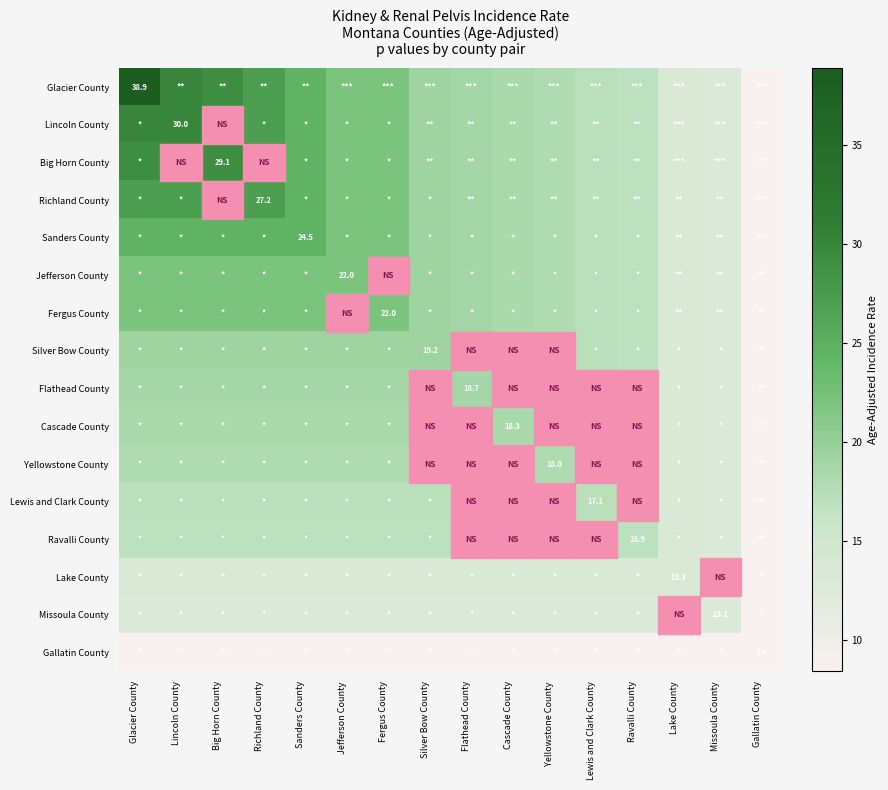

The value of Jefferson County at Jefferson County is 8.6. True or false?

False